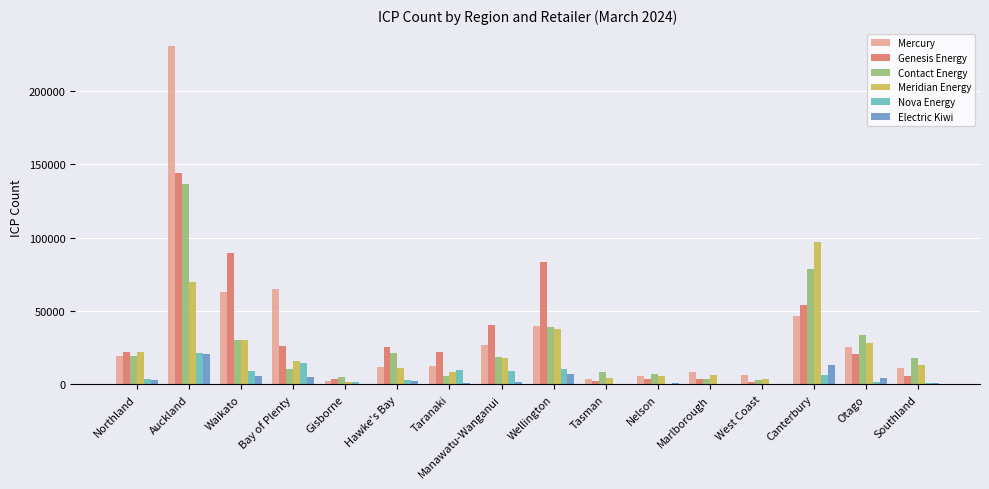

What is the approximate value of Nova Energy at Otago, to the nearest 10?

1500